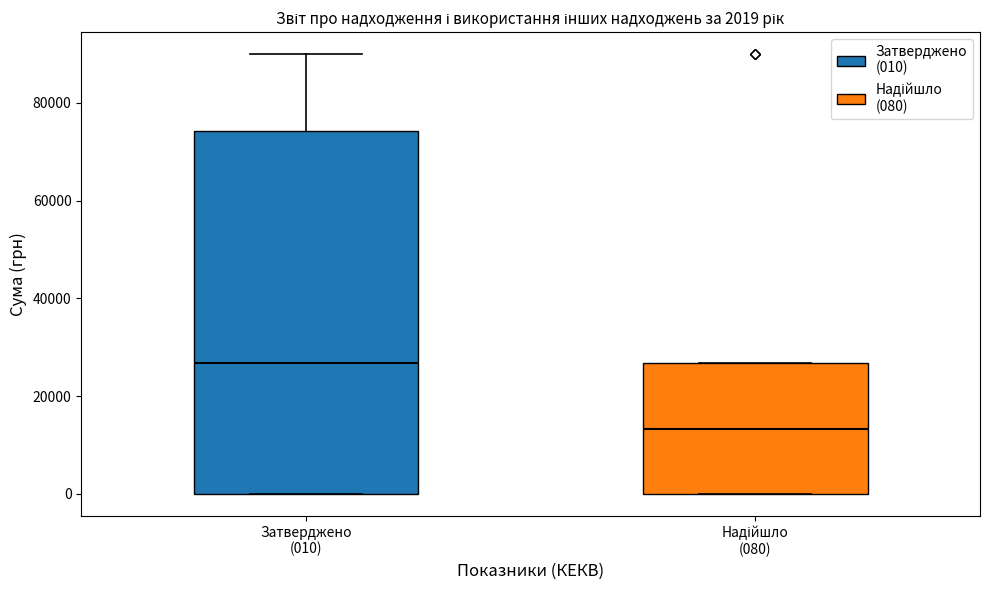

Which box has the highest median line?

Затверджено (010)